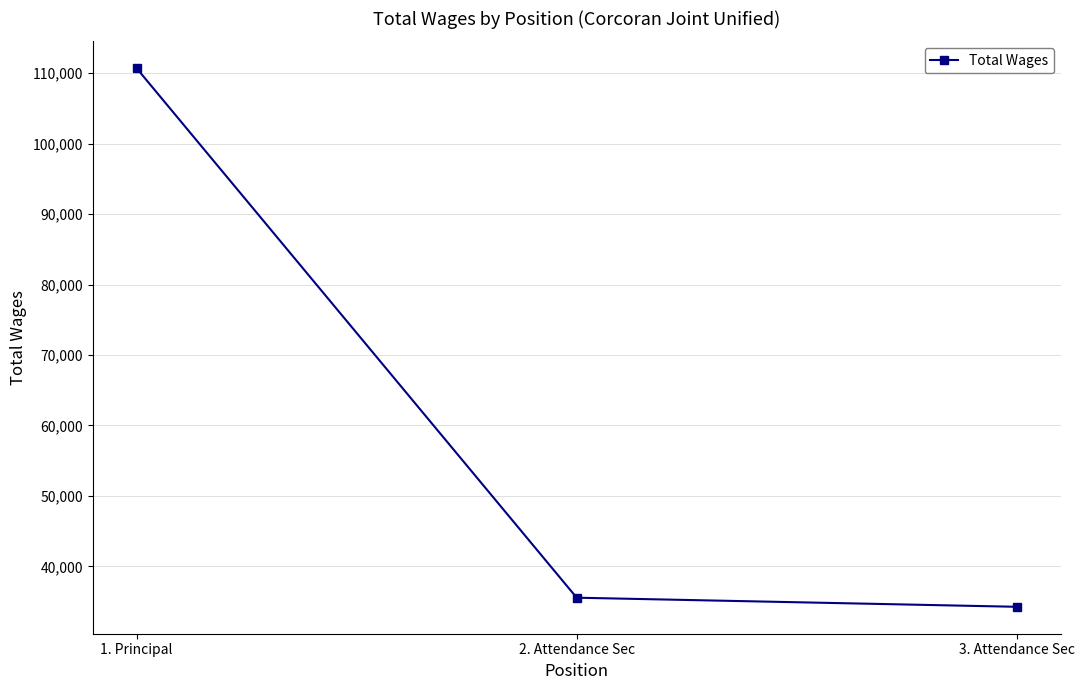

Is it true that the value at 1. Principal is 31918?

False